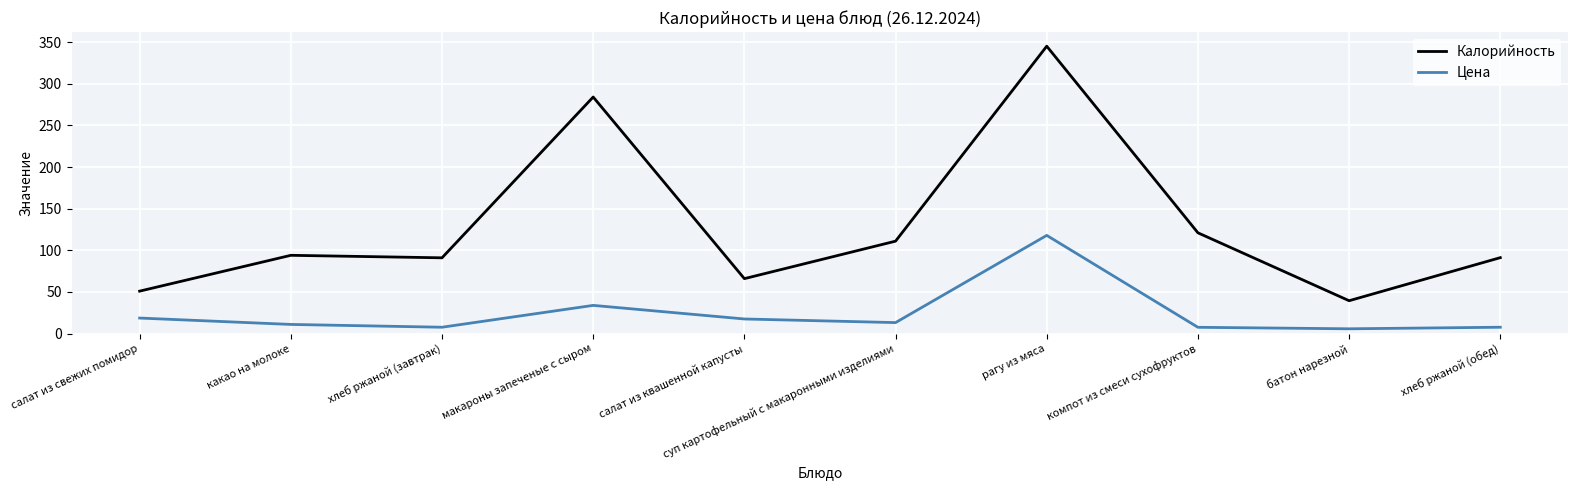

True or false: Калорийность and Цена cross at least once.

False